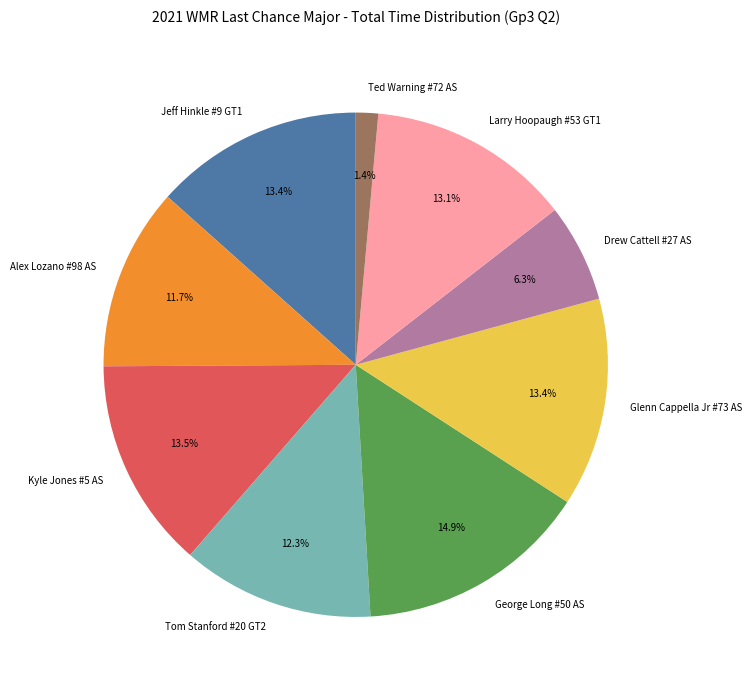

What is the ratio of the value at Larry Hoopaugh #53 GT1 to the value at George Long #50 AS?

0.9